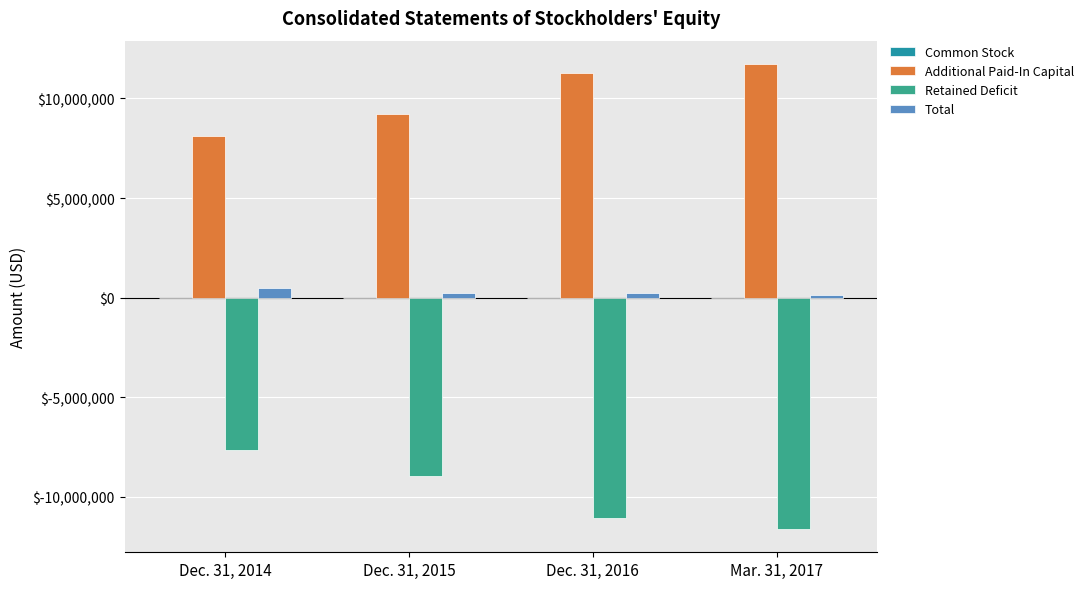

What is the total value across all series at Mar. 31, 2017?

227566